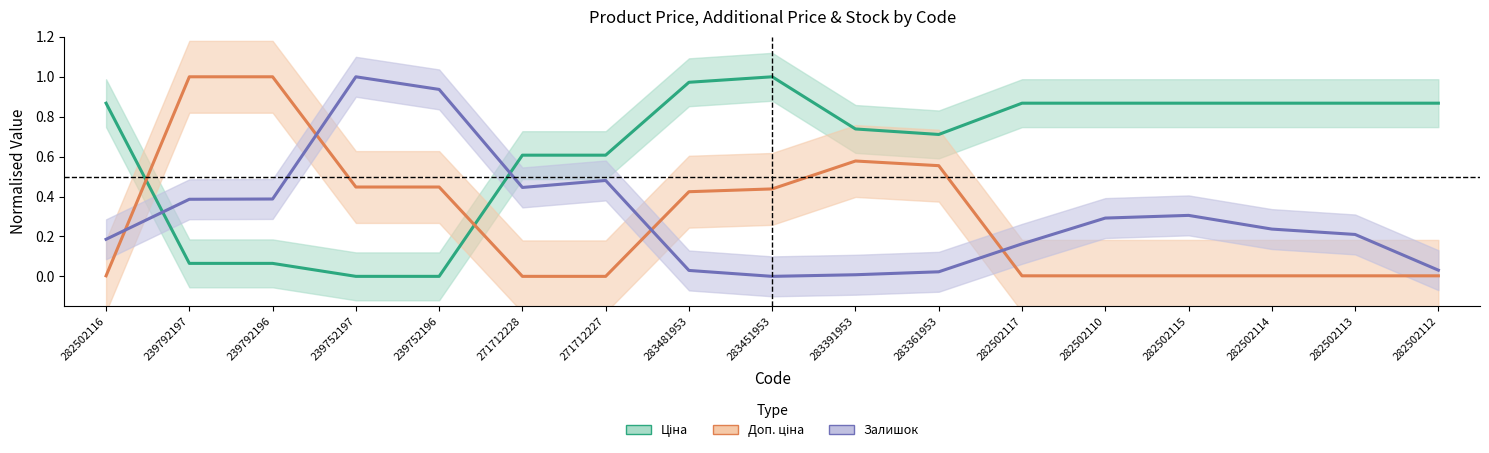

What is the difference between the second highest and second lowest values in the Доп. ціна series?

1.0